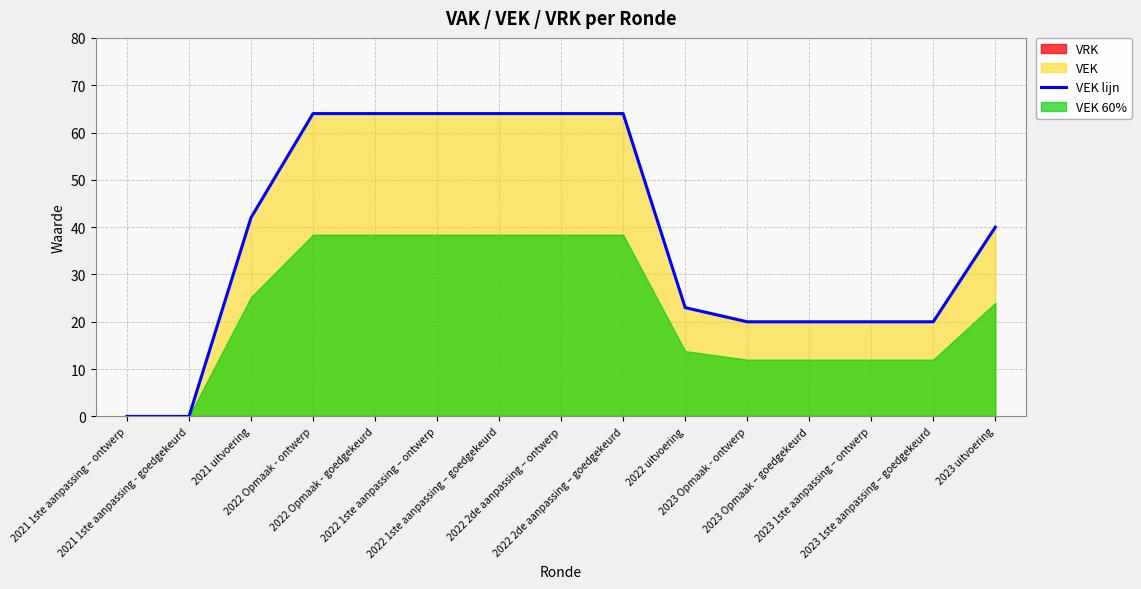

What is the ratio of the value at 2022 2de aanpassing – ontwerp to the value at 2022 2de aanpassing – goedgekeurd?

1.0